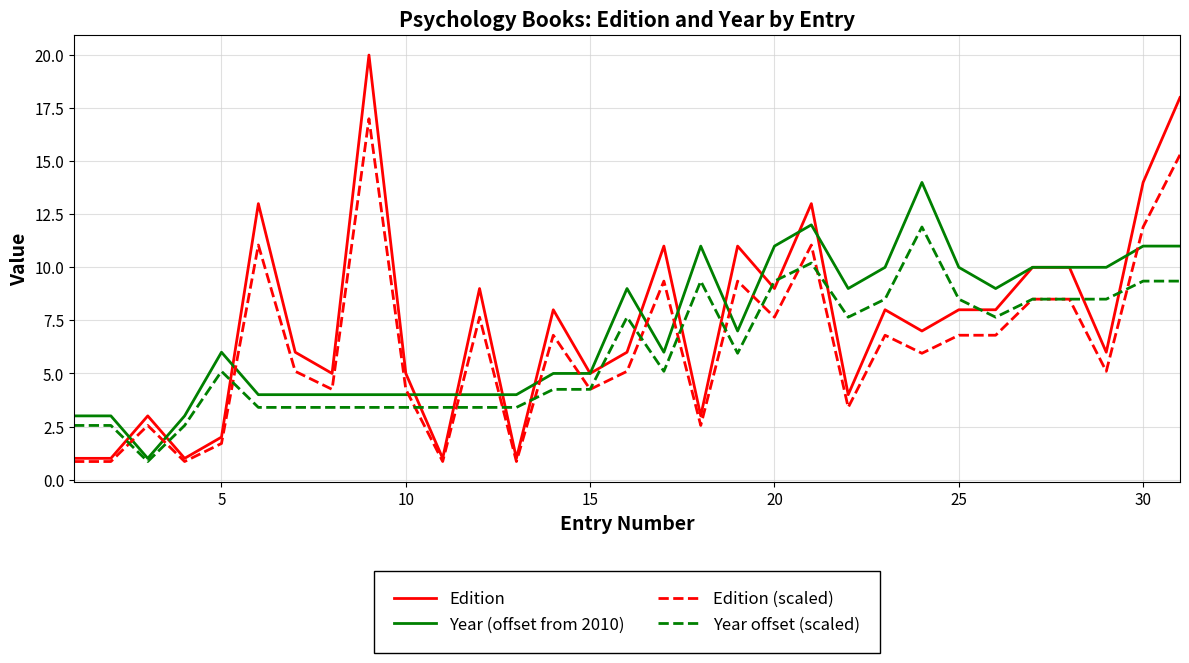

What is the minimum value for Edition?

1.0